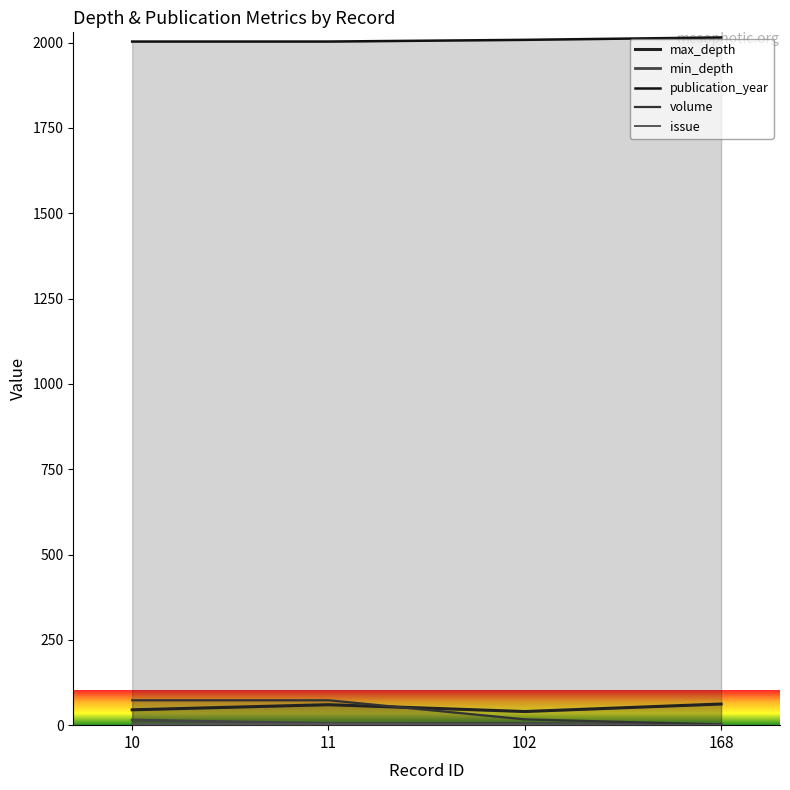

Is it true that min_depth equals 5 at 102?

True